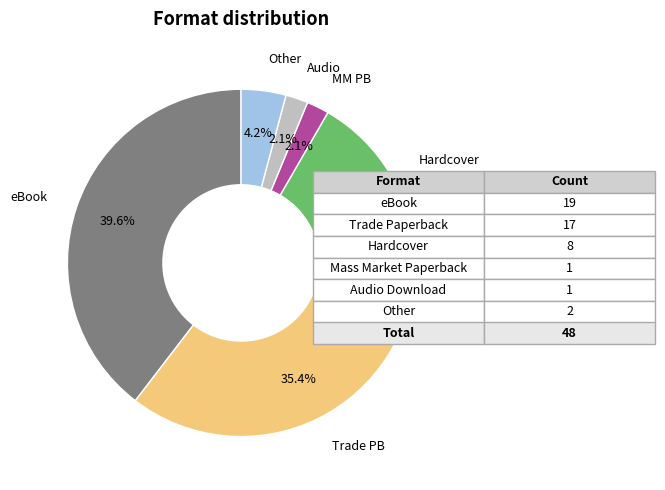

Is there any slice that represents more than half of the pie?

No